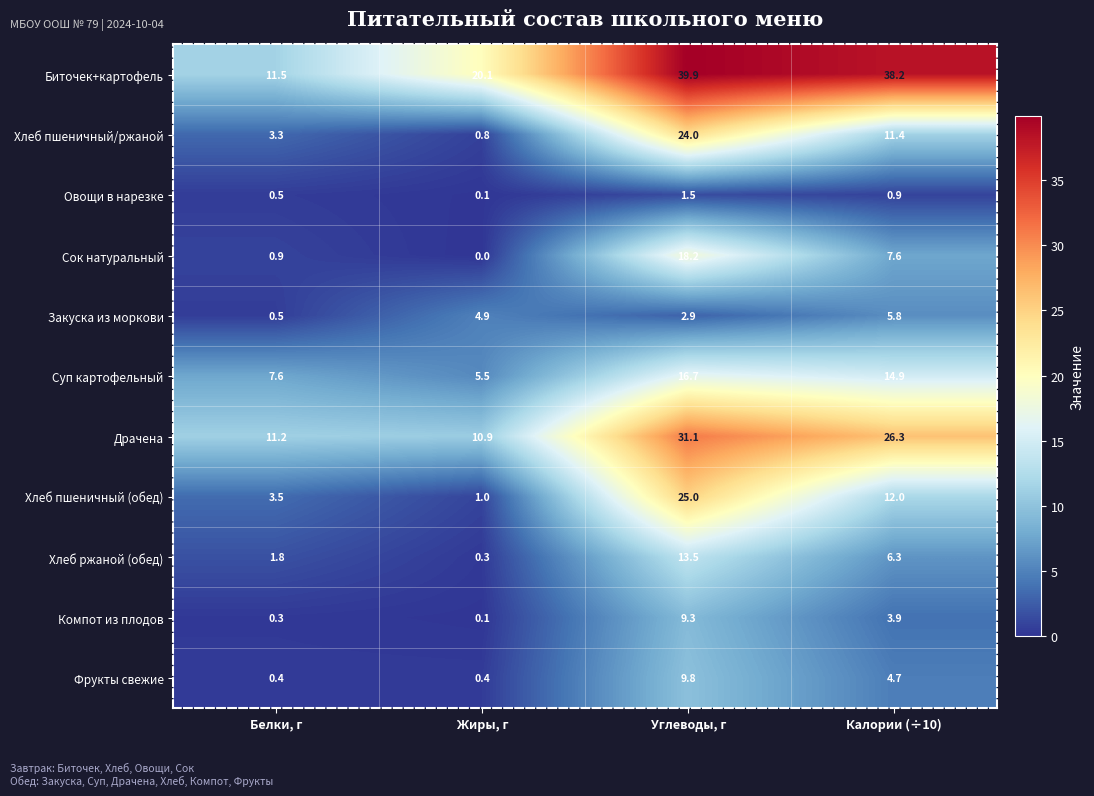

Where is Суп картофельный nearest to the value 11?

Белки, г